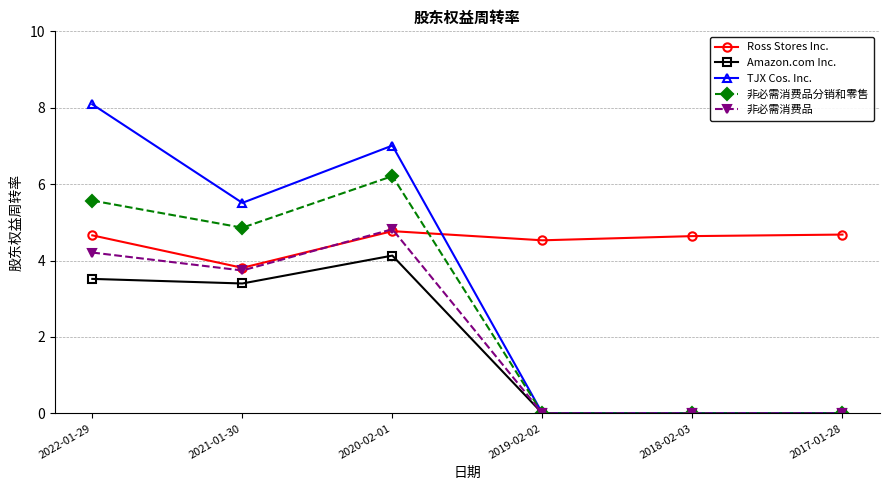

Which series changed the most between 2021-01-30 and 2020-02-01?

TJX Cos. Inc.